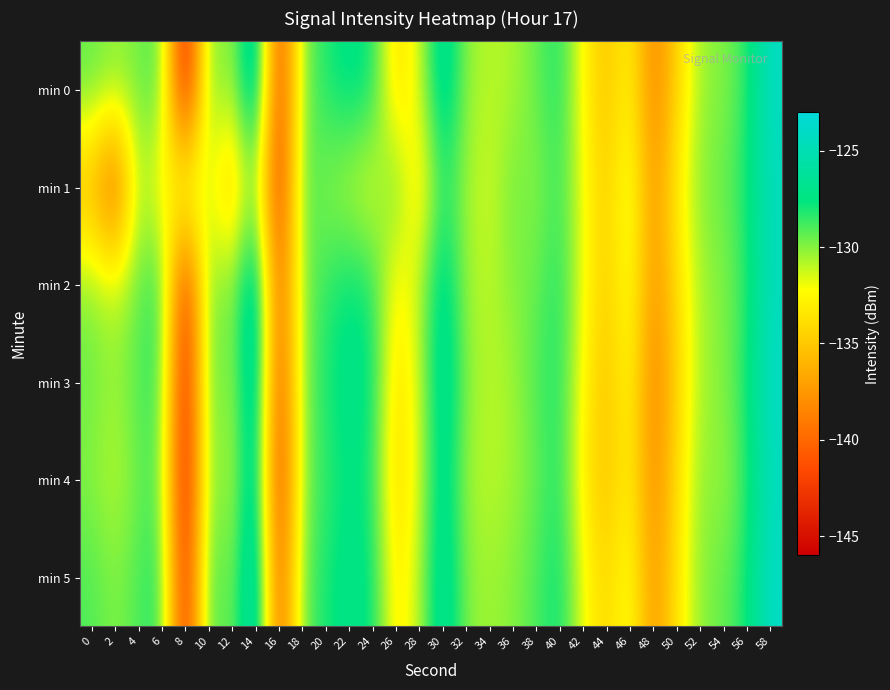

At which category is the sum across all series the highest?

58